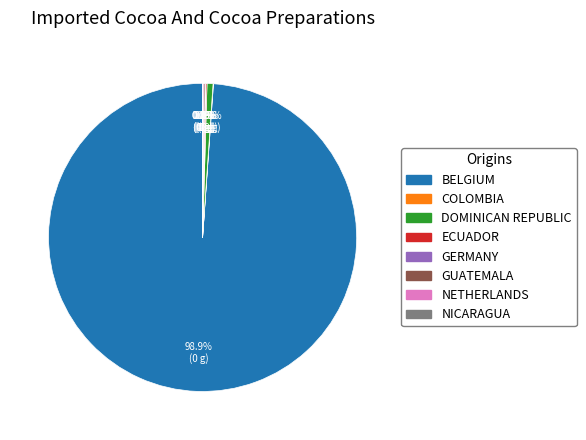

Does BELGIUM represent more than half of the total?

Yes